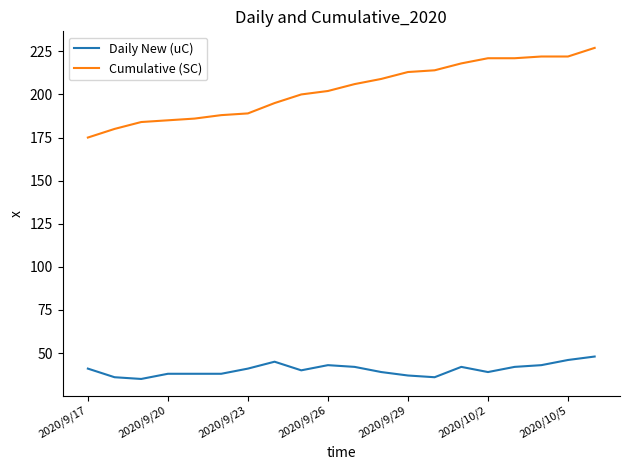

Rank the series by their maximum value, from highest to lowest.

Cumulative (SC), Daily New (uC)